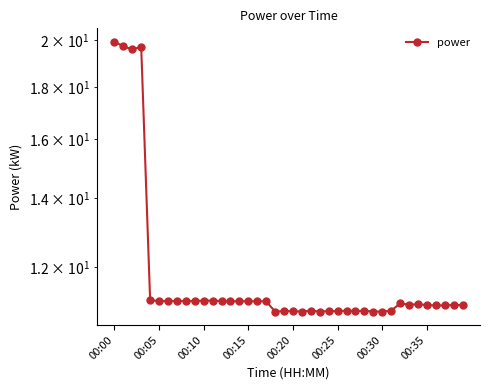

Is this an area chart (filled region under the line)?

No